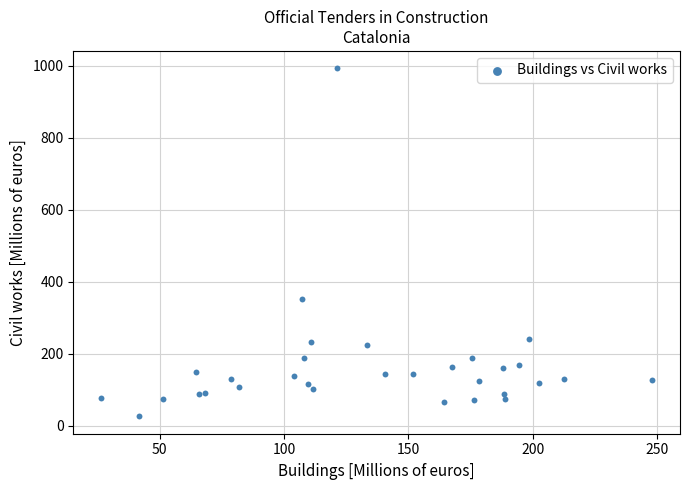

What Y value in the scatter plot is closest to 509?

350.9